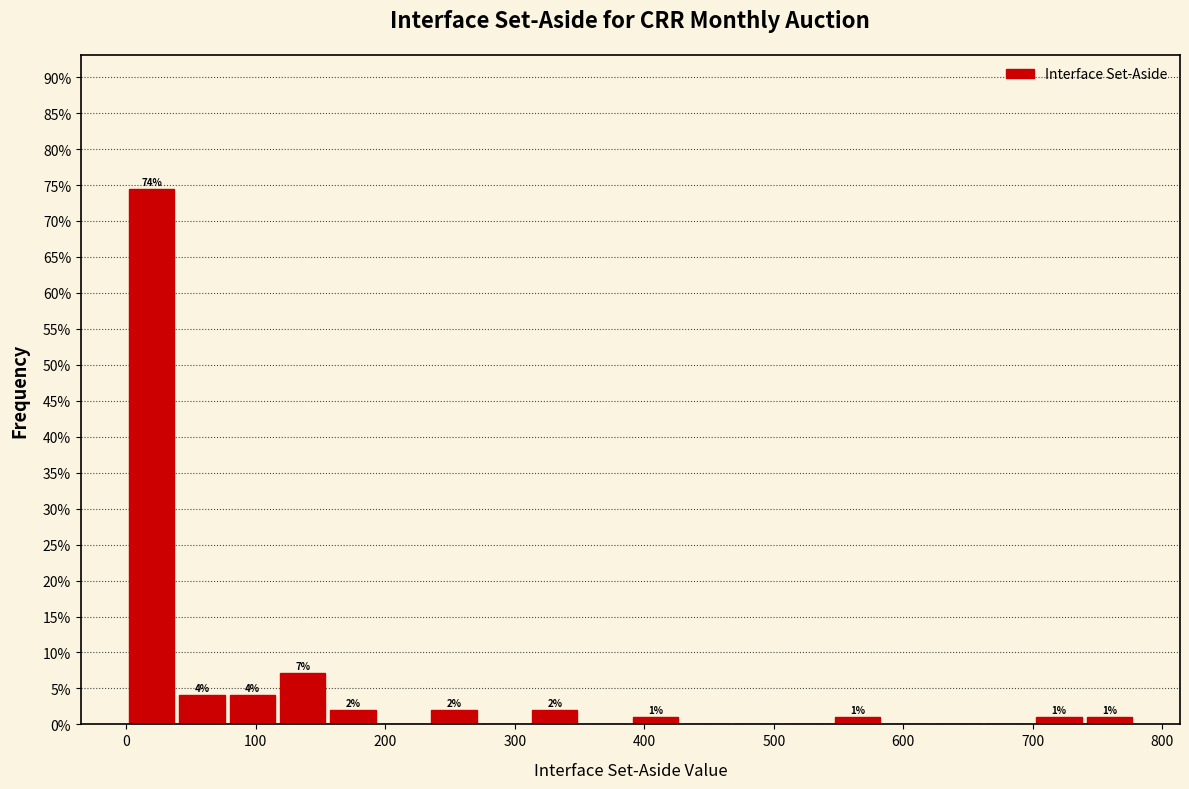

Around what value on the x-axis is the tallest bar? Give the approximate position of its centre, as read against the axis.

20